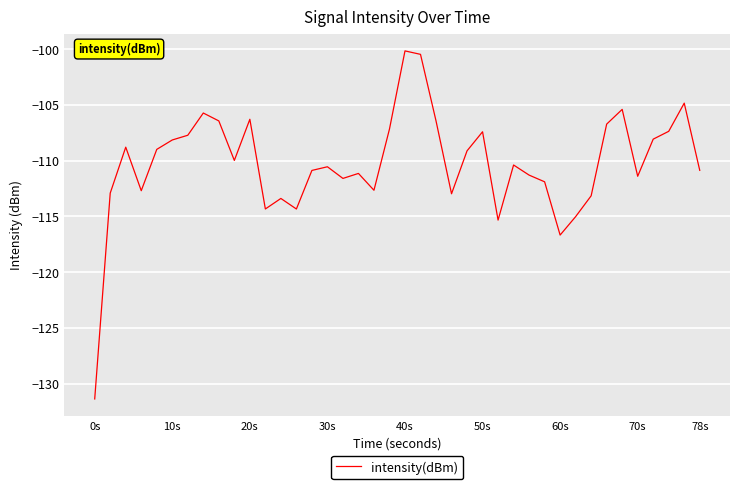

What is the greatest value displayed?

-100.2